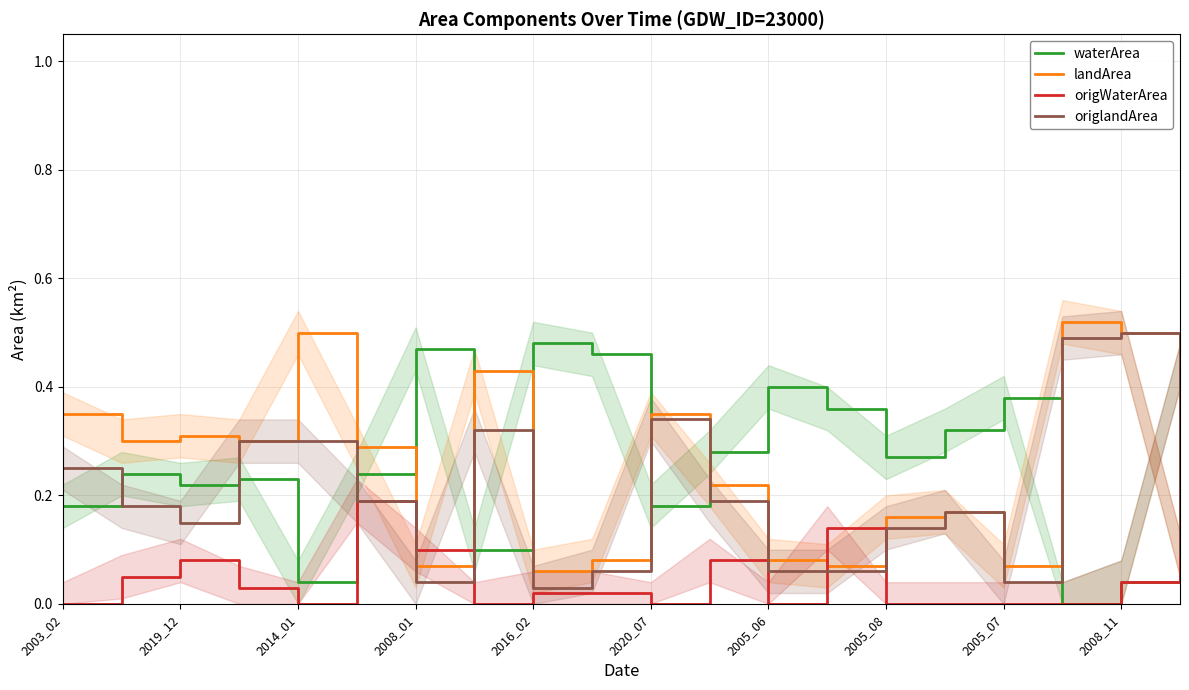

True or false: origlandArea and waterArea intersect in this chart.

True